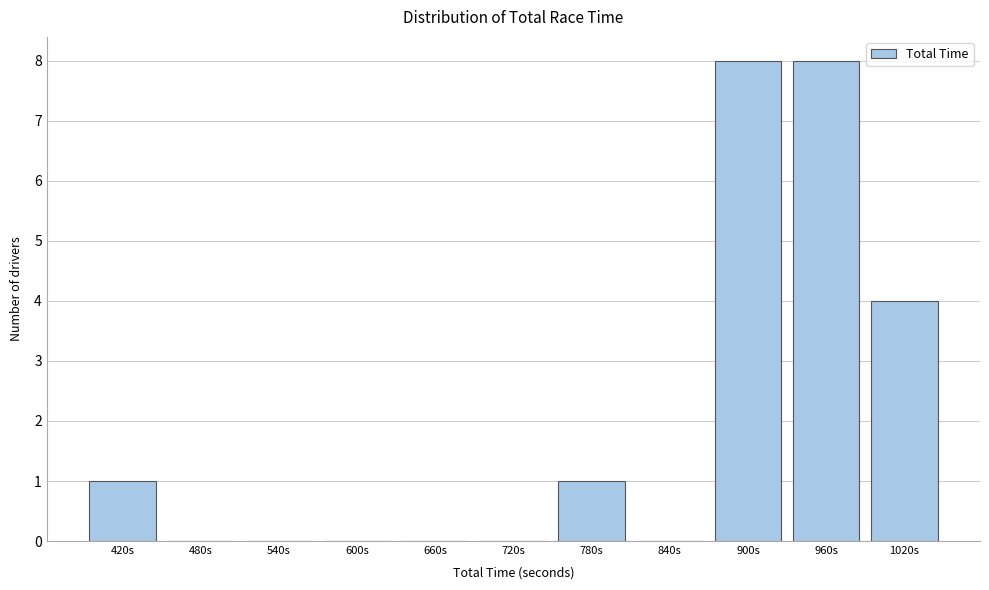

Reading left to right, transcribe all the data shown in this chart.

420s=1	480s=0	540s=0	600s=0	660s=0	720s=0	780s=1	840s=0	900s=8	960s=8	1020s=4